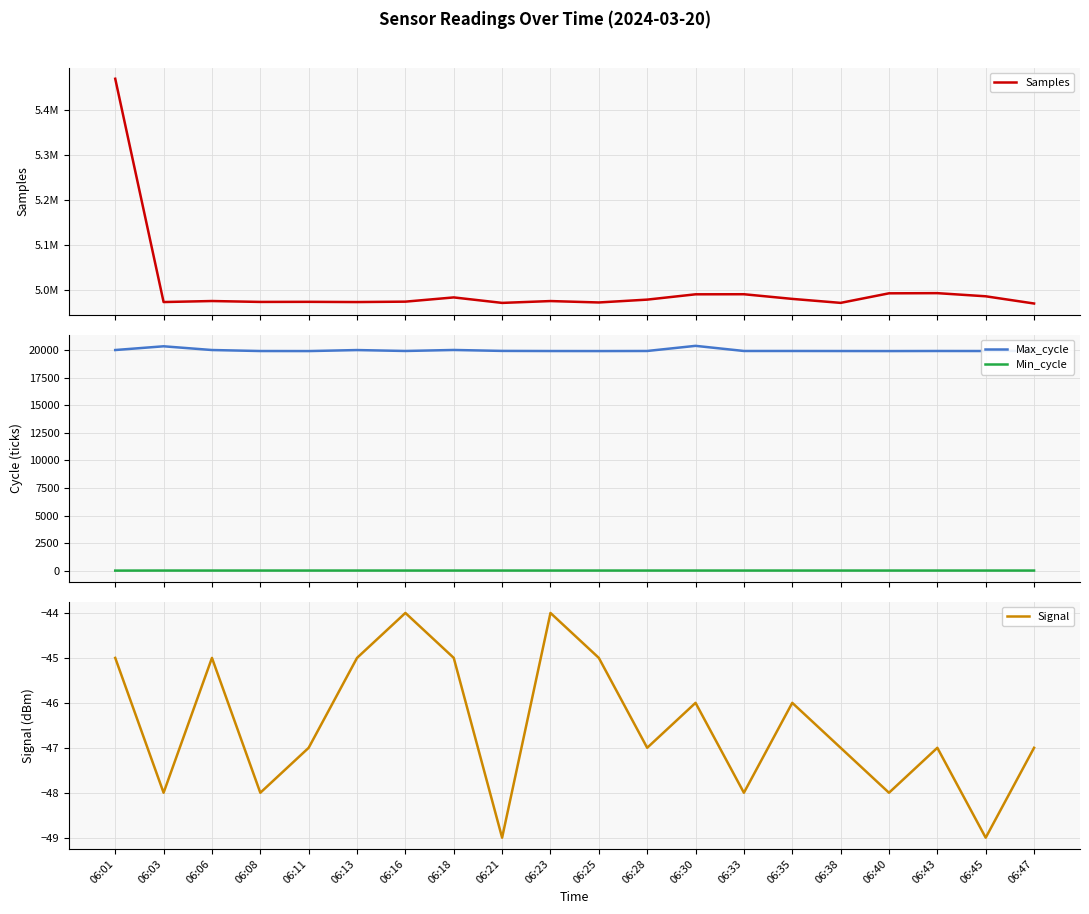

What is the maximum value for Min_cycle?

28